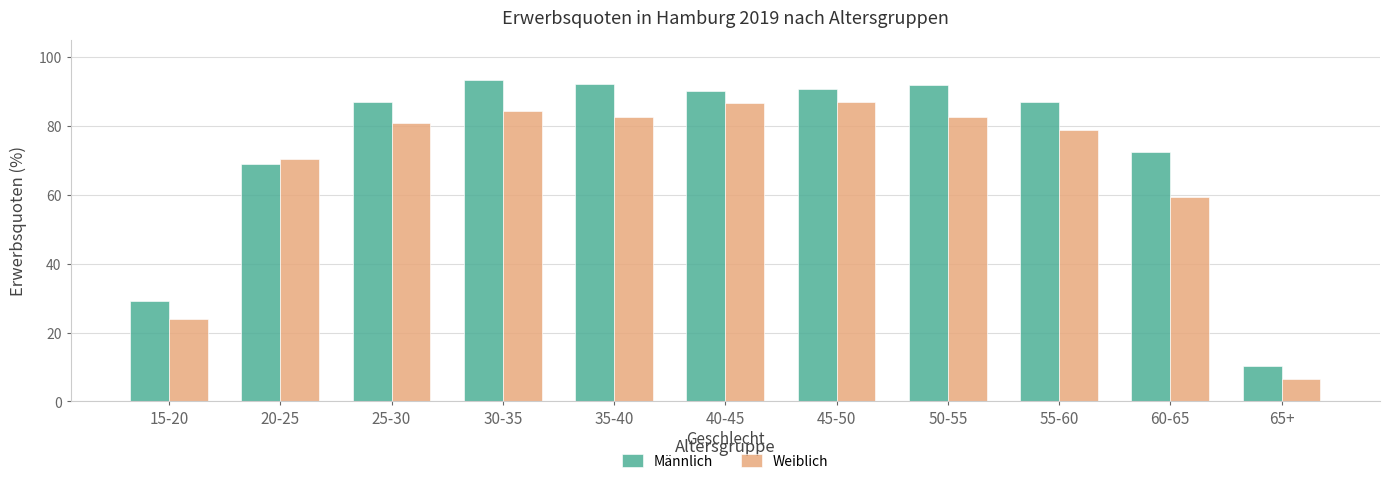

True or false: Männlich has a value of 86.8 at 55-60.

True